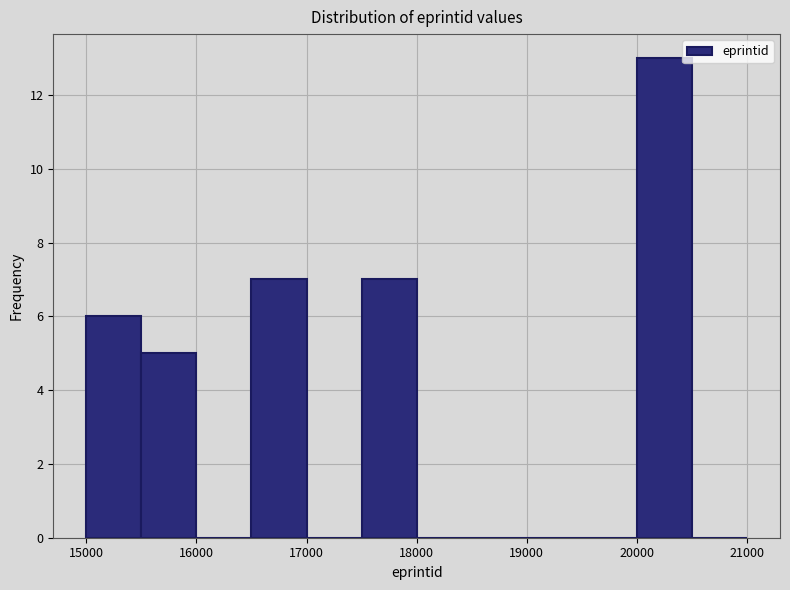

Reading left to right, transcribe this chart: for each bar, give the range it covers on the x-axis and its height. The values are not printed on the chart, so give them approximately, as read against the axis.

15000 to 15500: 6
15500 to 16000: 5
16000 to 16500: 0
16500 to 17000: 7
17000 to 17500: 0
17500 to 18000: 7
18000 to 18500: 0
18500 to 19000: 0
19000 to 19500: 0
19500 to 20000: 0
20000 to 20500: 13
20500 to 21000: 0